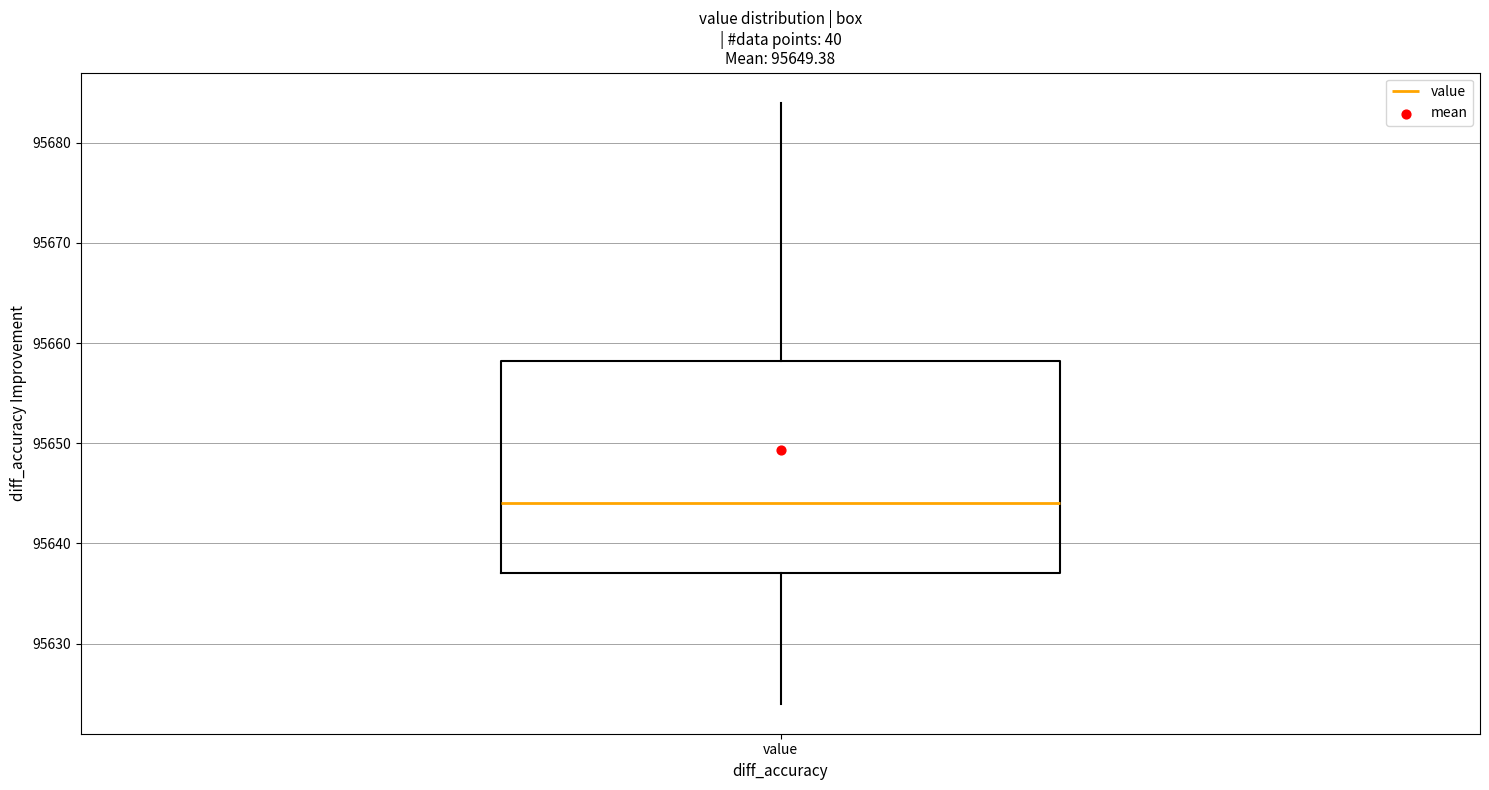

Transcribe this box plot: give where the median line is, the range the box spans, and where the two whiskers end, as read against the y-axis. The values are not printed on the chart, so give them approximately, as read against the axis.

median 95644, box 95637 to 95658, whiskers 95624 to 95684